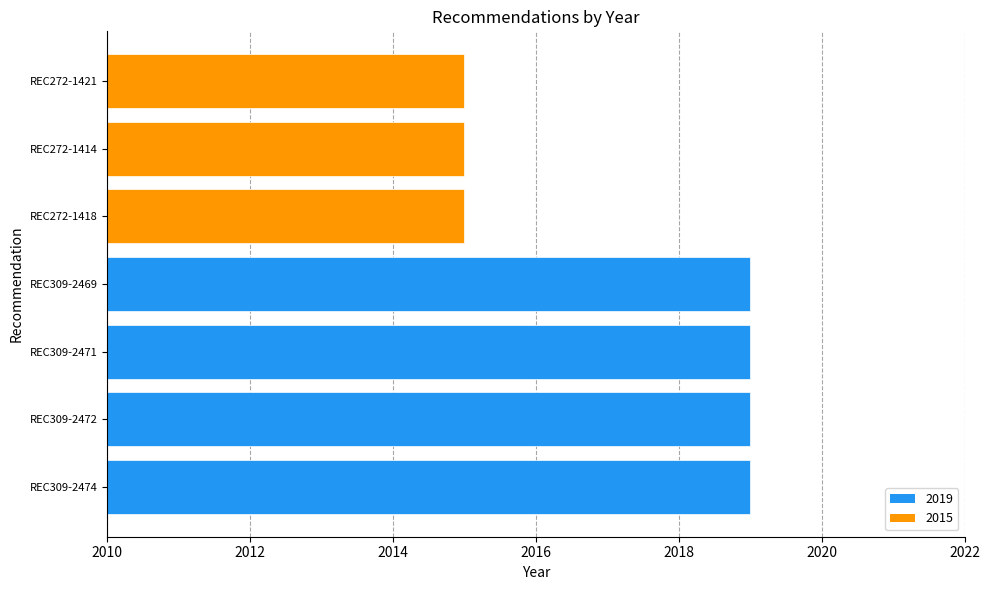

The value at REC272-1418 is 2015. True or false?

True